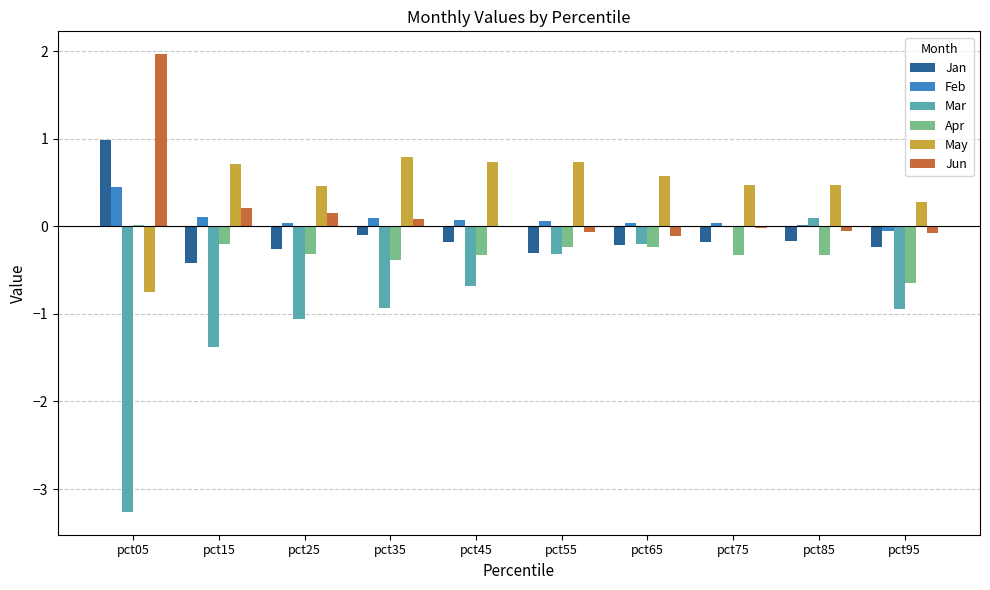

True or false: Mar has a value of -0.3 at pct55.

True